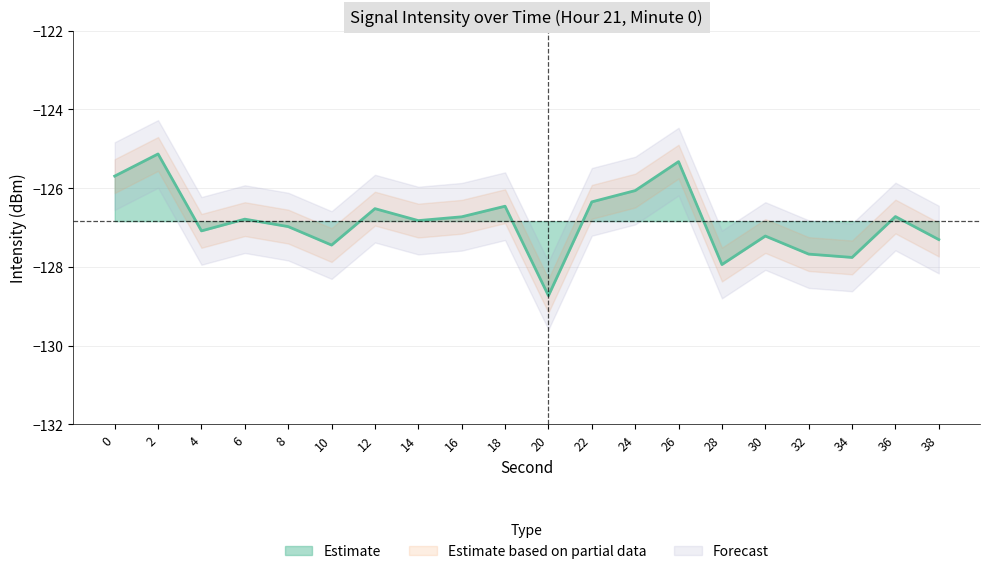

How many data points are less than -126?

17